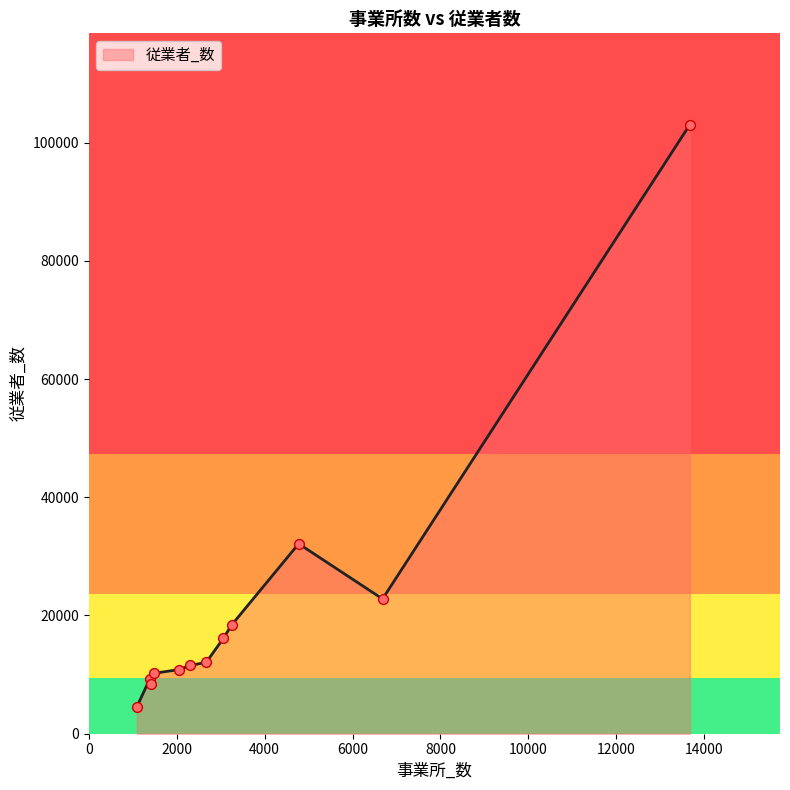

What is the smallest value displayed?

4567